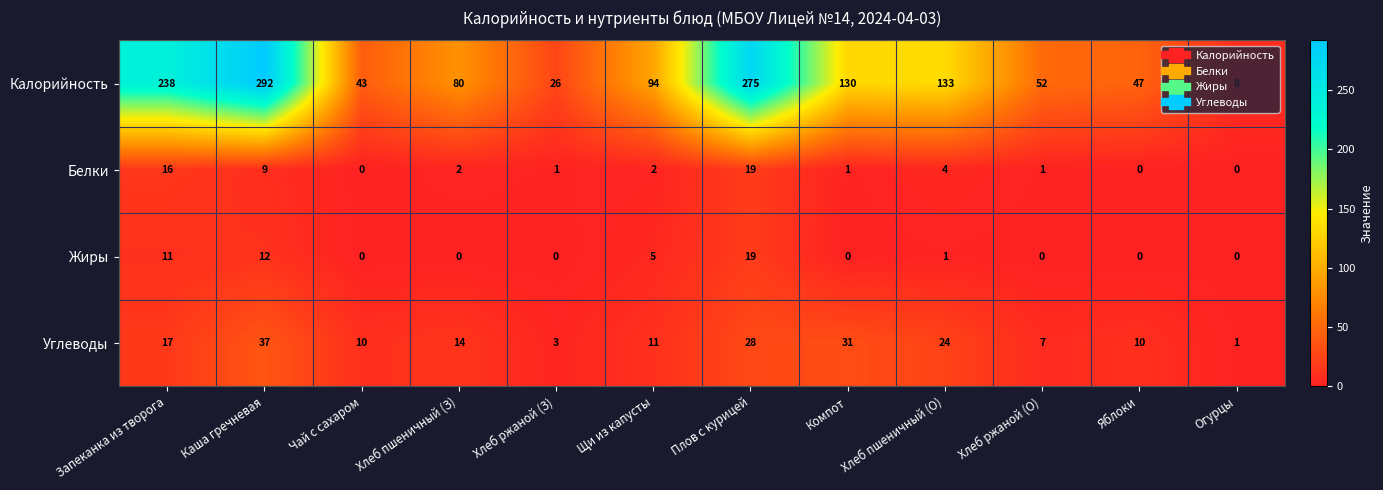

What is the maximum value shown in the chart?

292